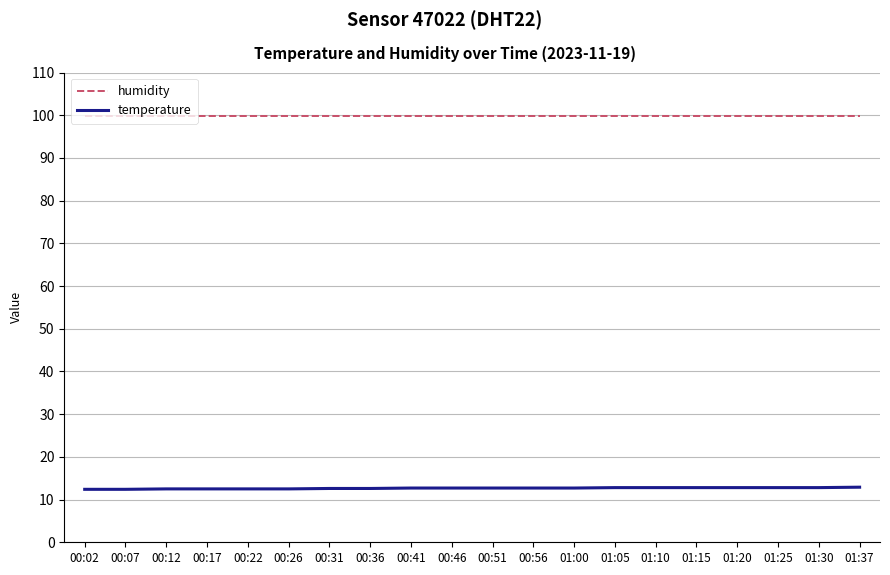

What is the maximum value for temperature?

12.9